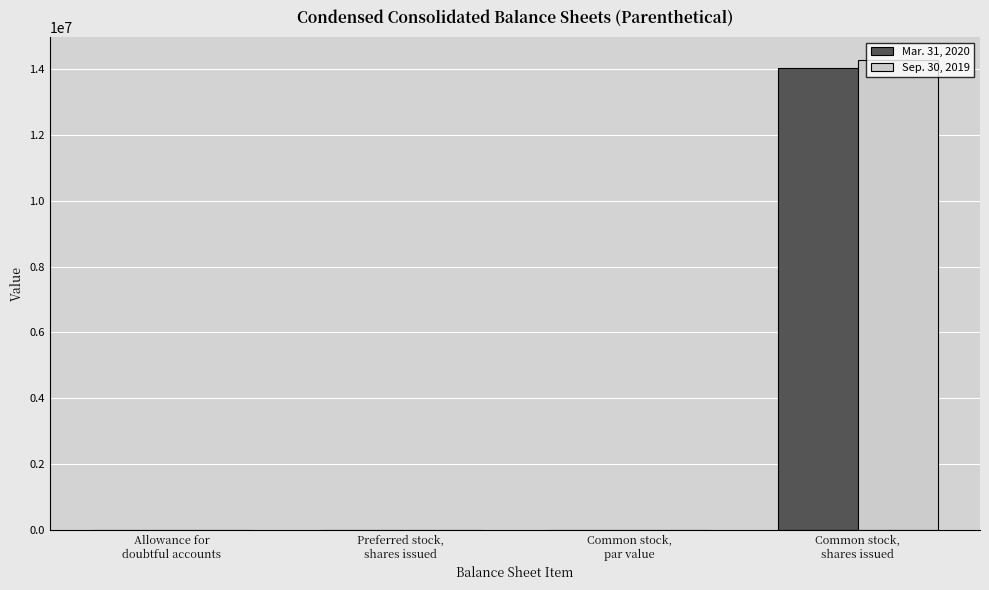

What is the greatest value displayed?

14268797.0